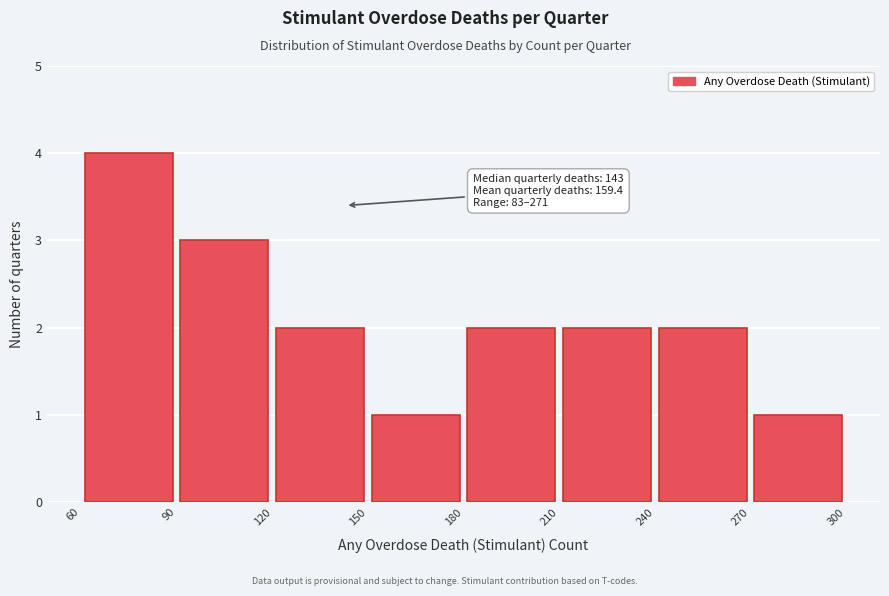

Which range on the x-axis has the tallest bar?

60 to 90